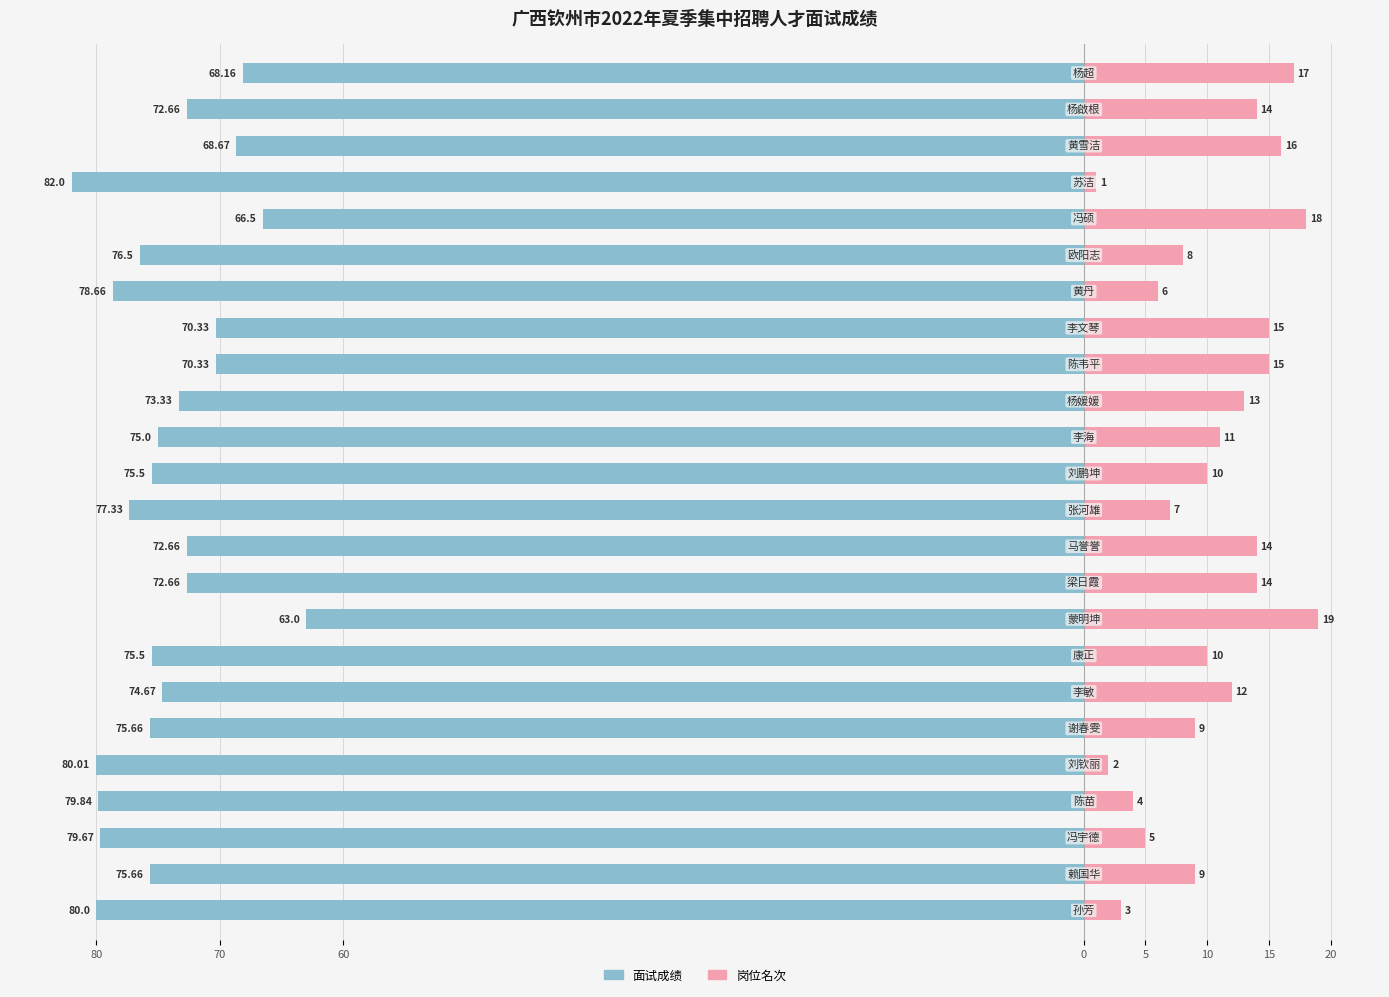

How many data points in 面试成绩 are less than -75?

12